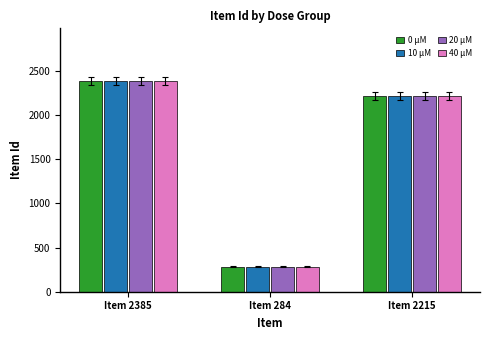

Which category has the lowest value in the 40 μM series?

Item 284